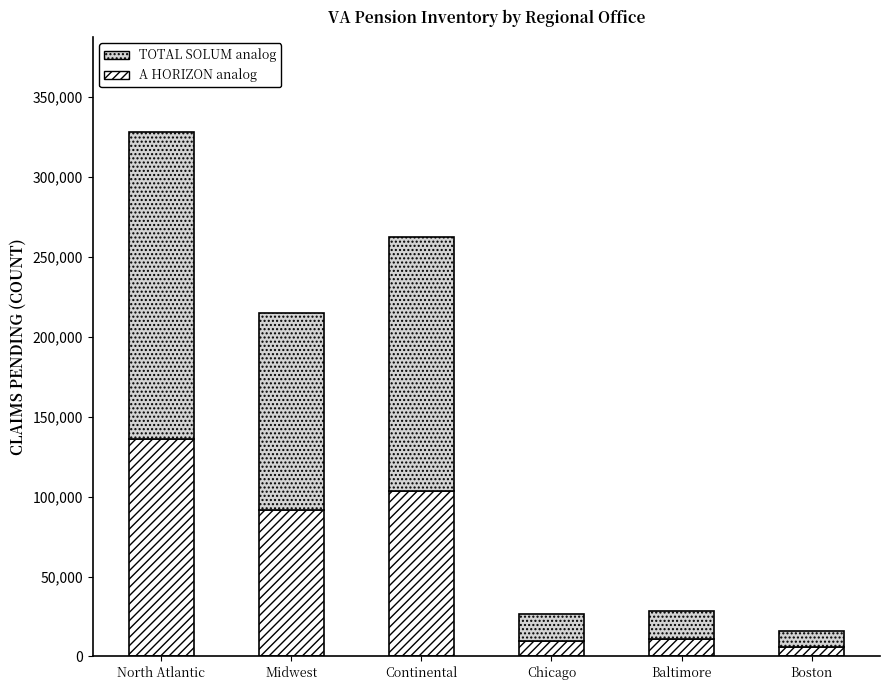

Count the number of data series in this chart.

2